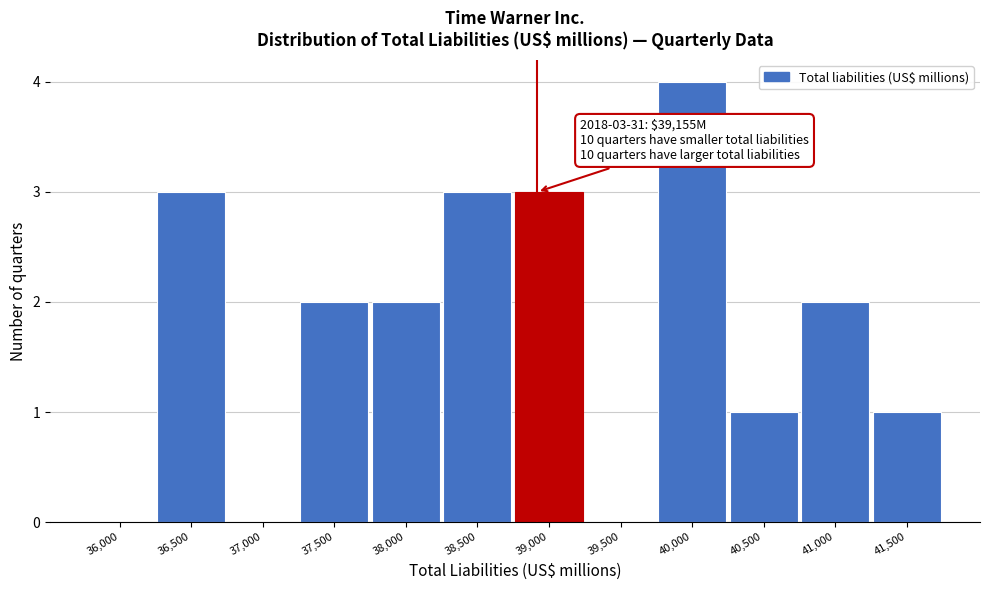

Reading left to right, what are all the values shown in this chart?

36,000=0	36,500=3	37,000=0	37,500=2	38,000=2	38,500=3	39,000=3	39,500=0	40,000=4	40,500=1	41,000=2	41,500=1